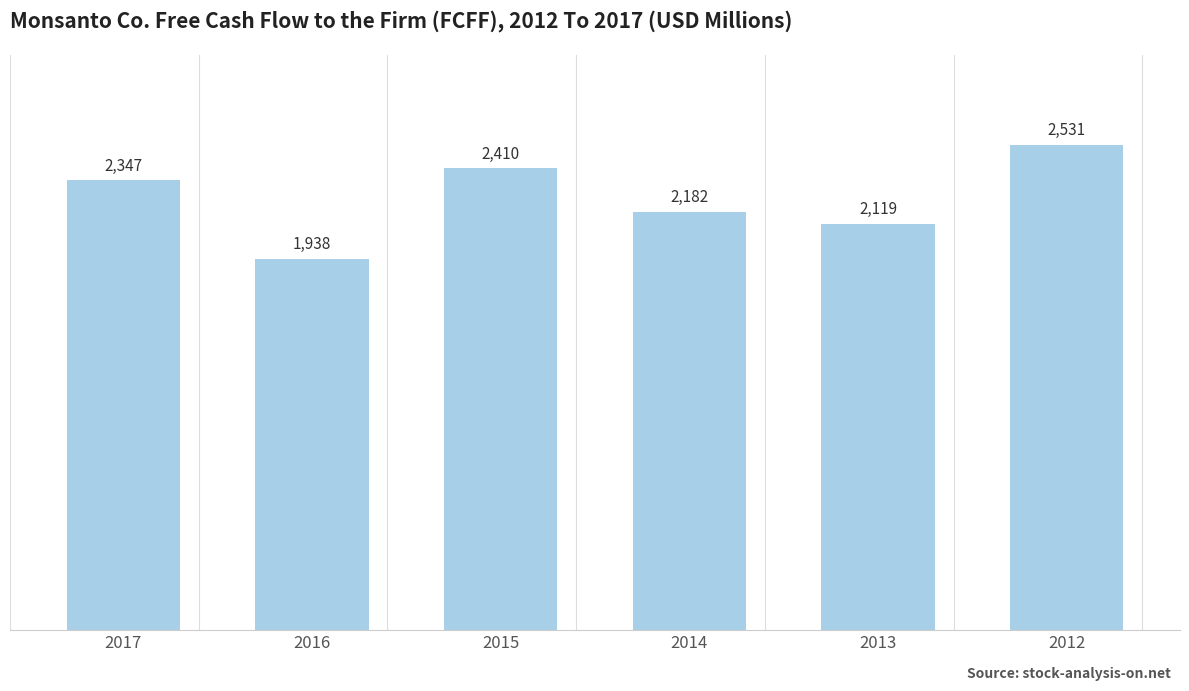

The chart shows a value of 699 at 2014. True or false?

False